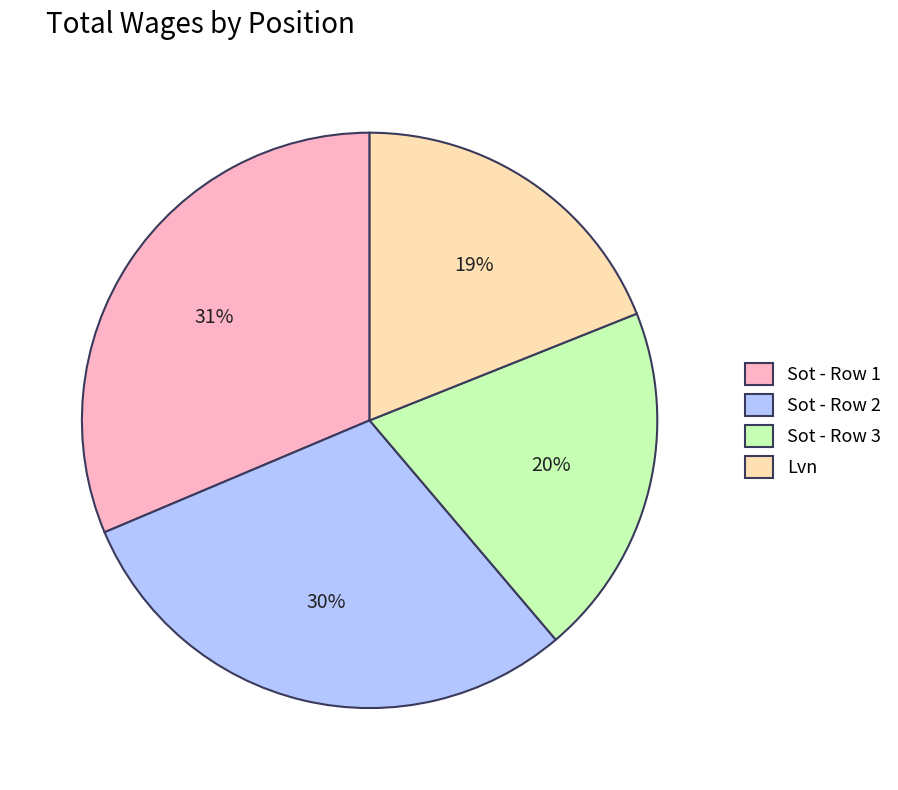

Rank the categories by value from highest to lowest.

Sot - Row 1, Sot - Row 2, Sot - Row 3, Lvn